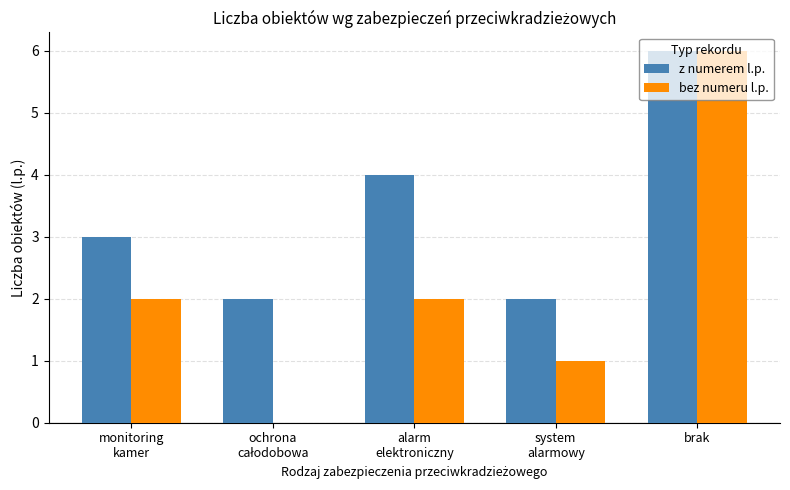

What is the sum of all z numerem l.p. values?

17